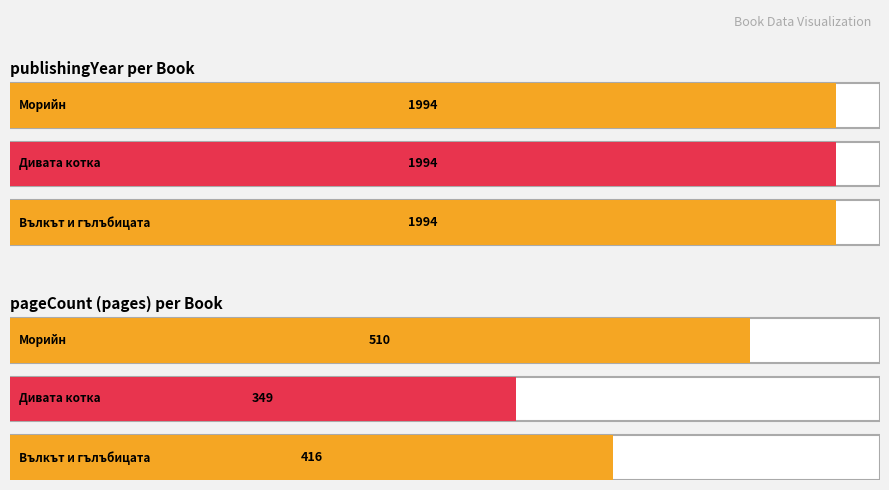

Reading right to left, transcribe all the data shown in this chart.

pageCount: 1267=510	9417=349	12444=416
publishingYear: 1267=1994	9417=1994	12444=1994